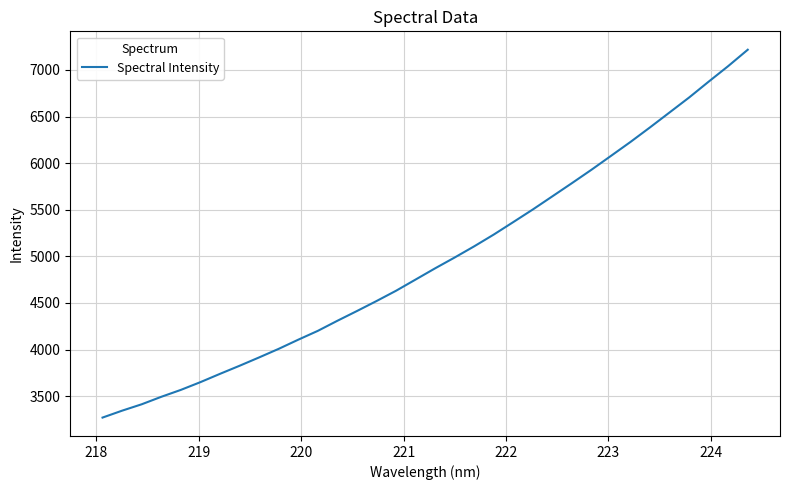

What is the smallest value displayed?

3270.2